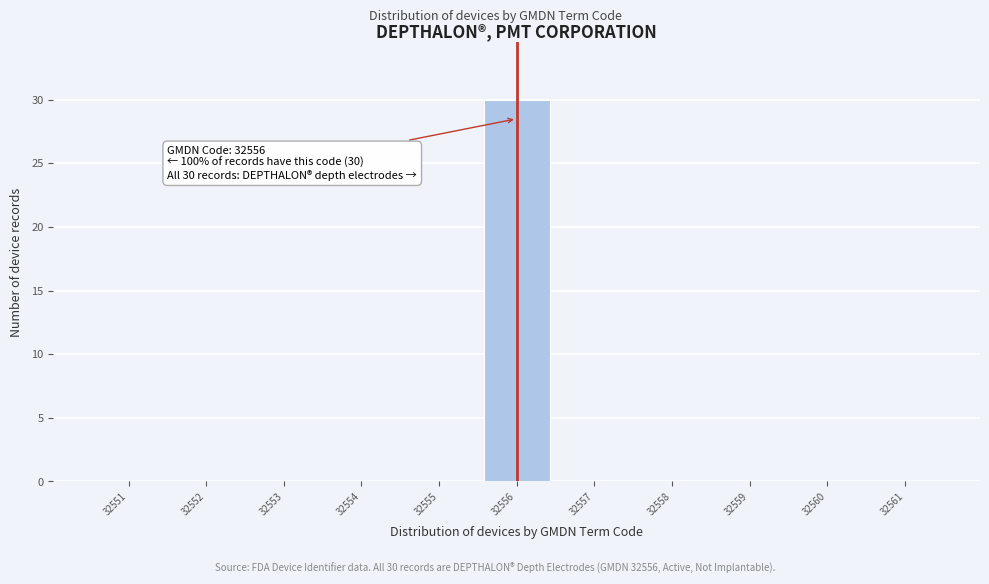

Over which range of the x-axis is the bar tallest?

32555.5 to 32556.5